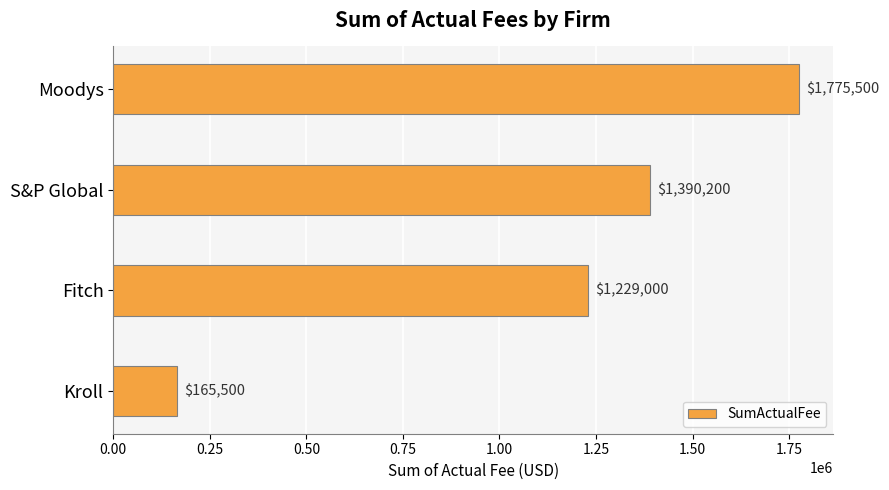

What is the average value?

1140050.0